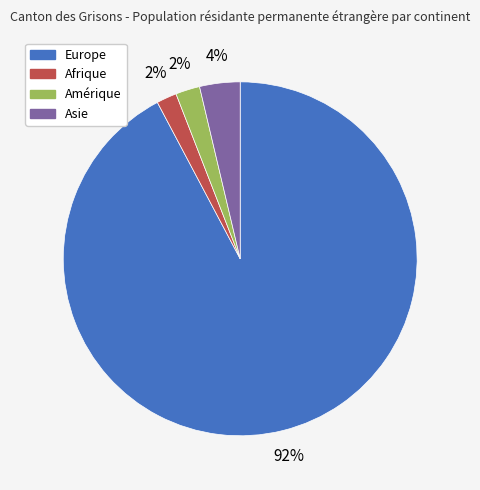

To the nearest percent, what is the average slice percentage?

25%